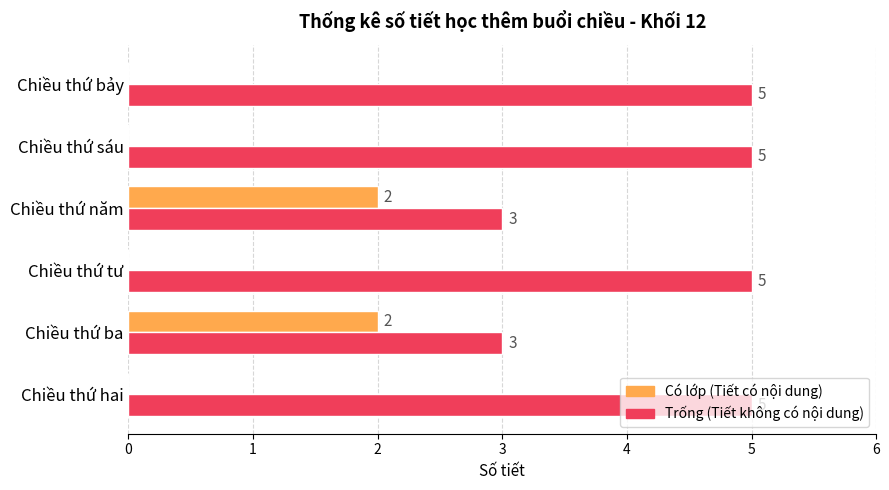

What is the maximum value shown in the chart?

5